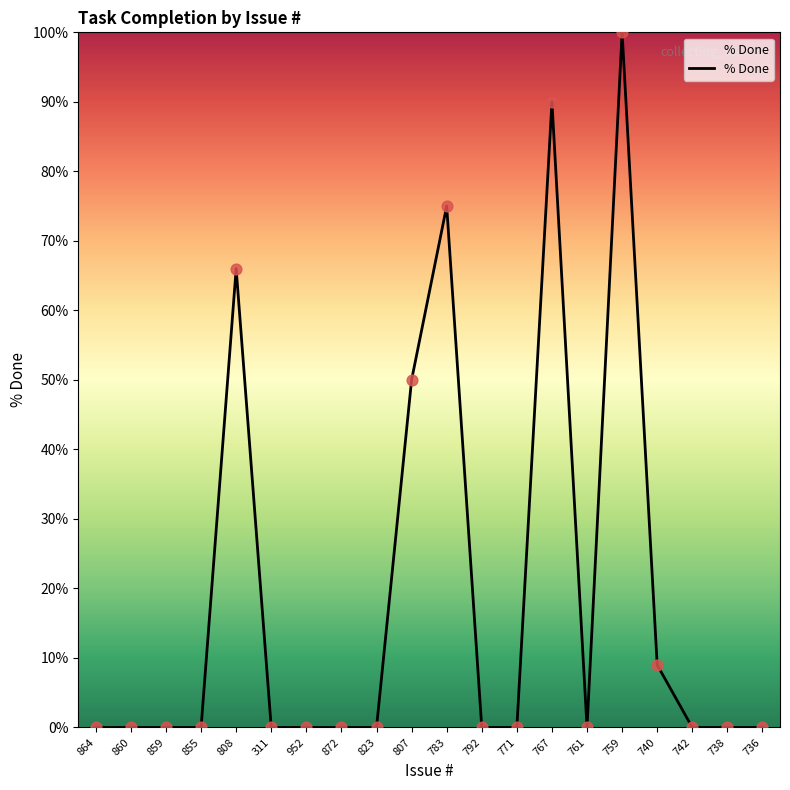

Between 823 and 807, which is larger?

807